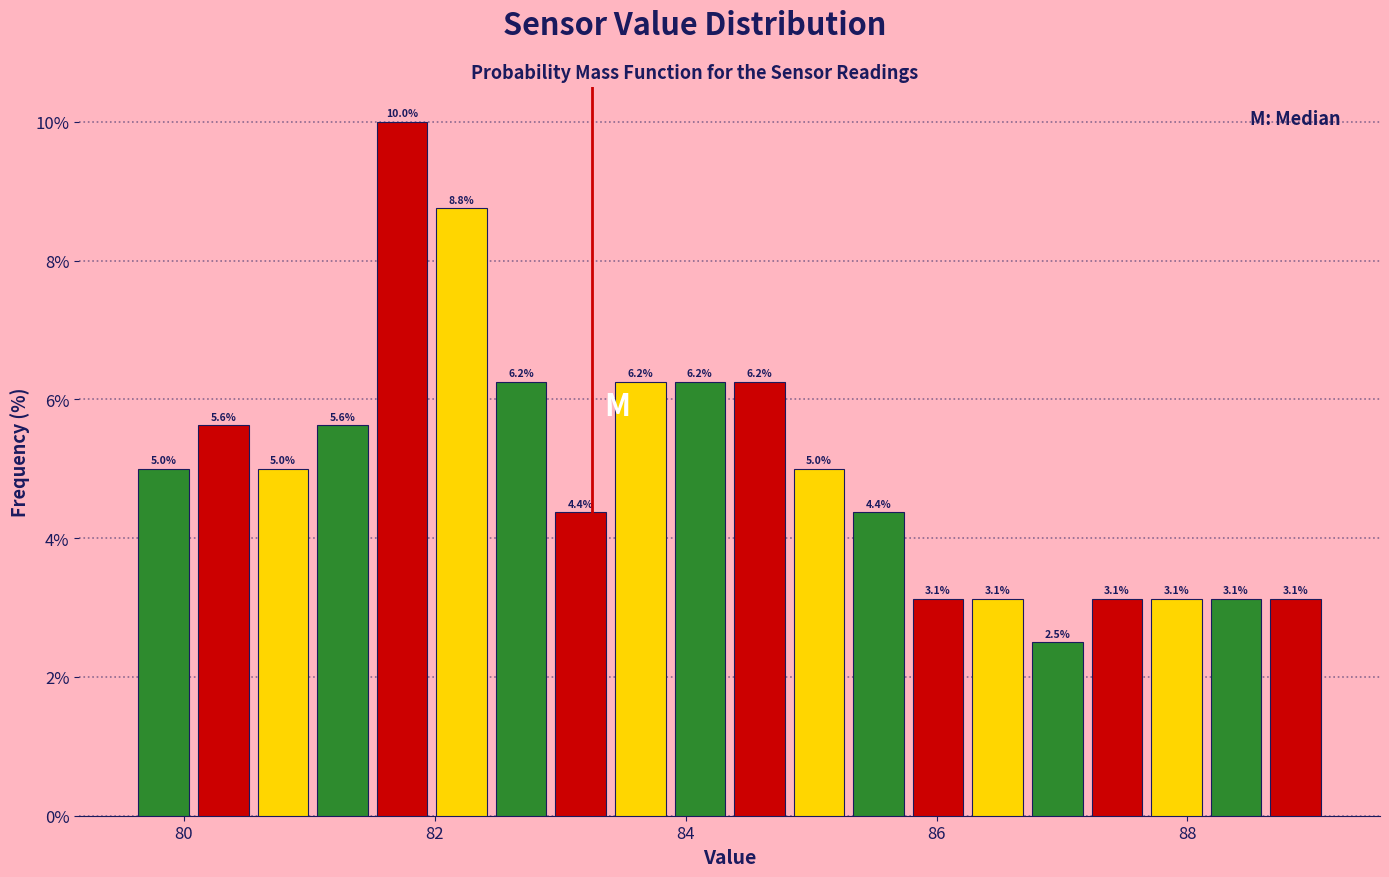

Around what value on the x-axis is the tallest bar? Give the approximate position of its centre, as read against the axis.

81.8